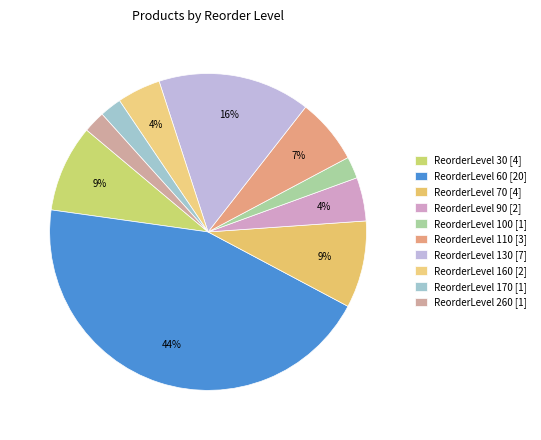

Count the number of slices in the pie.

10